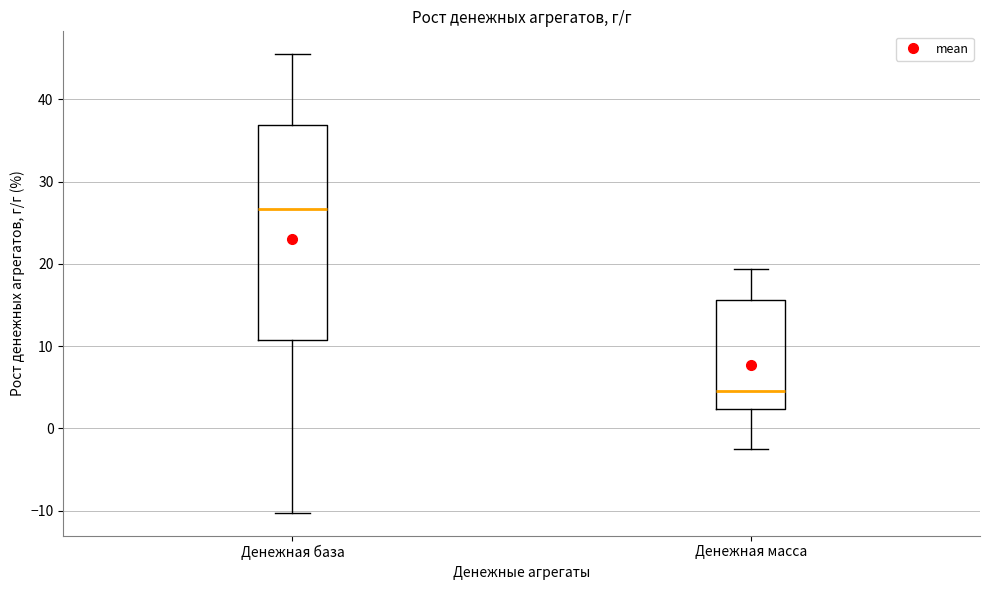

Where does the lower whisker of the box for Денежная база end on the y-axis? The values are not printed on the chart, so give them approximately, as read against the axis.

-10